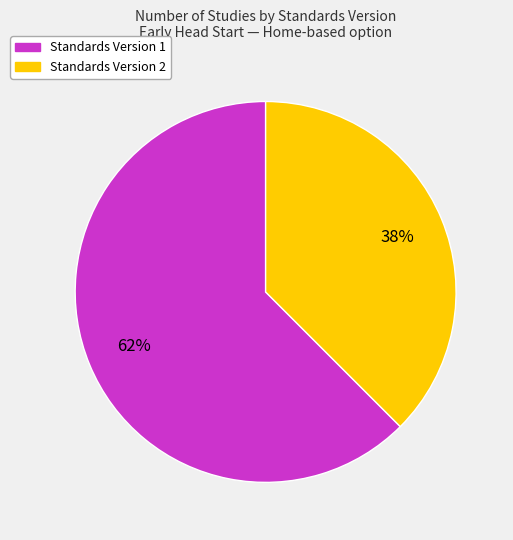

To the nearest percent, what is the average slice percentage?

50%